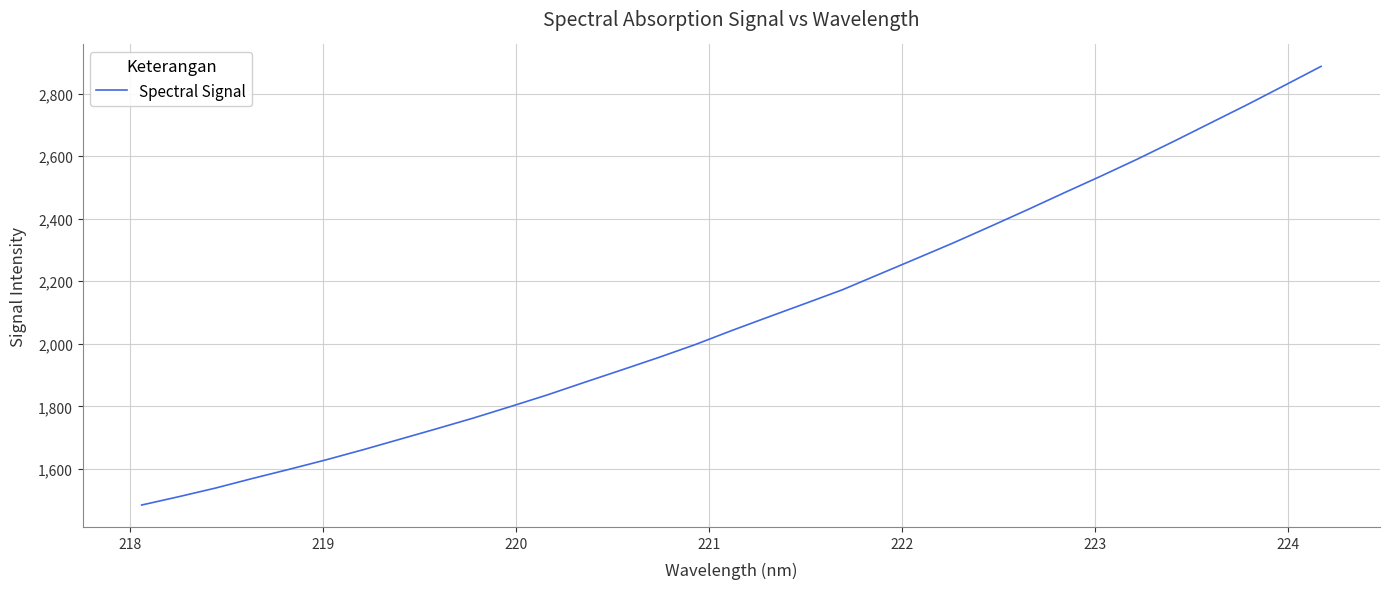

What is the difference between the maximum and minimum values?

1402.4